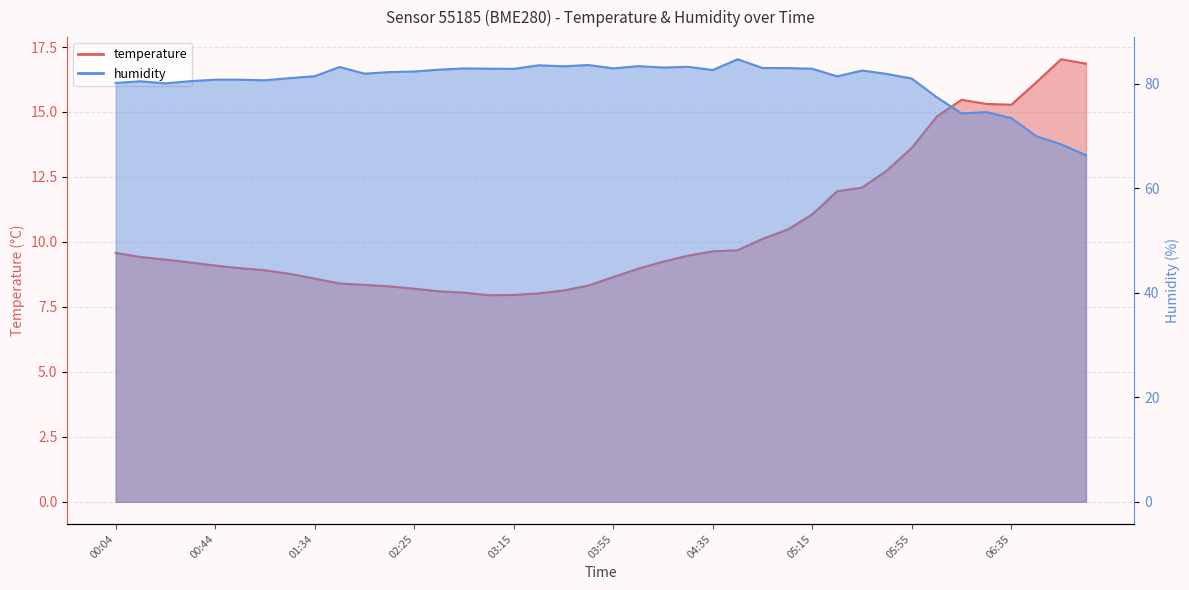

What is the average value of the humidity series?

80.5